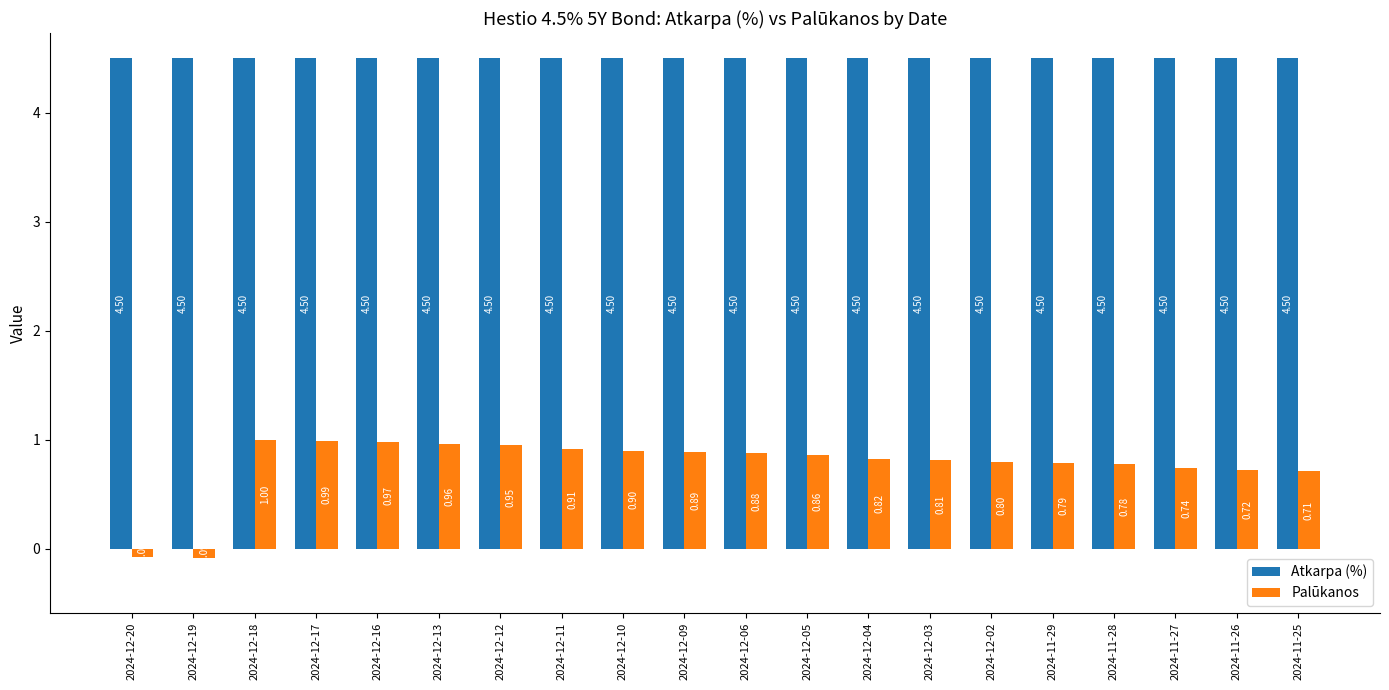

What is the lowest value of the Atkarpa (%) series?

4.5